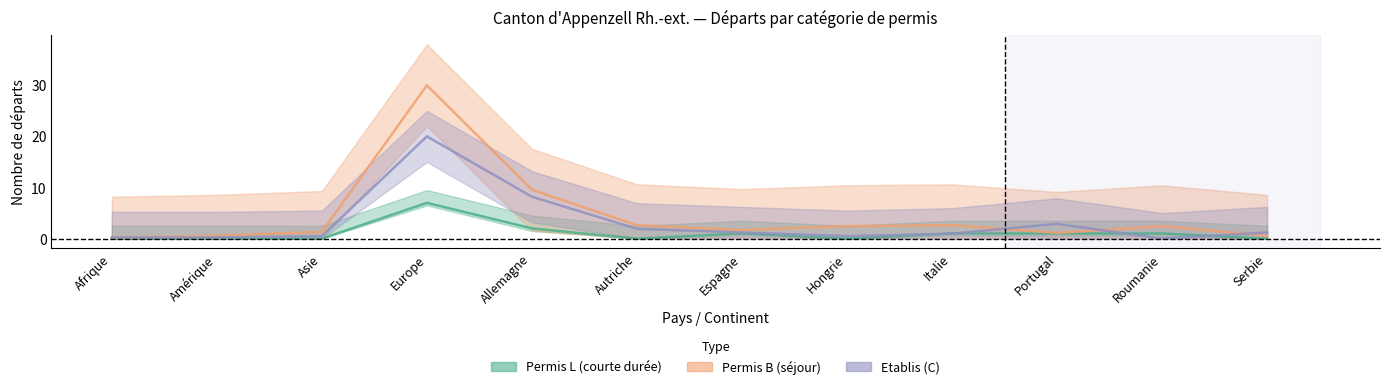

How many positive values does the Etablis C (Total) series have?

11